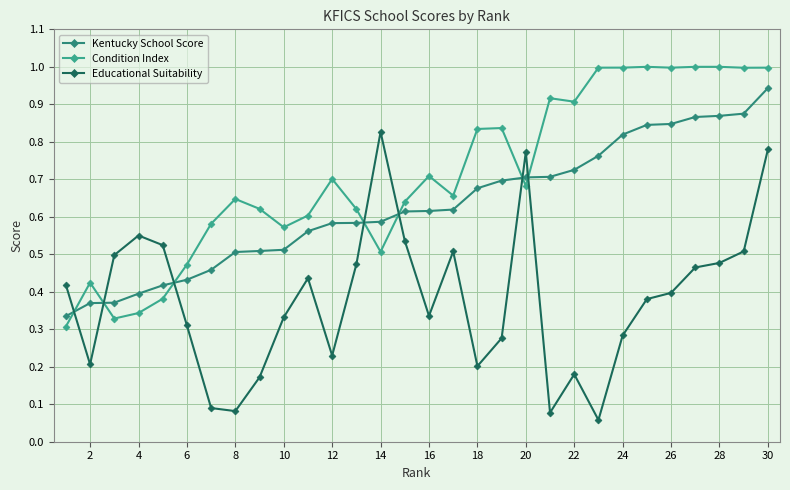

What are all the series names shown in the legend?

Kentucky School Score, Condition Index, Educational Suitability